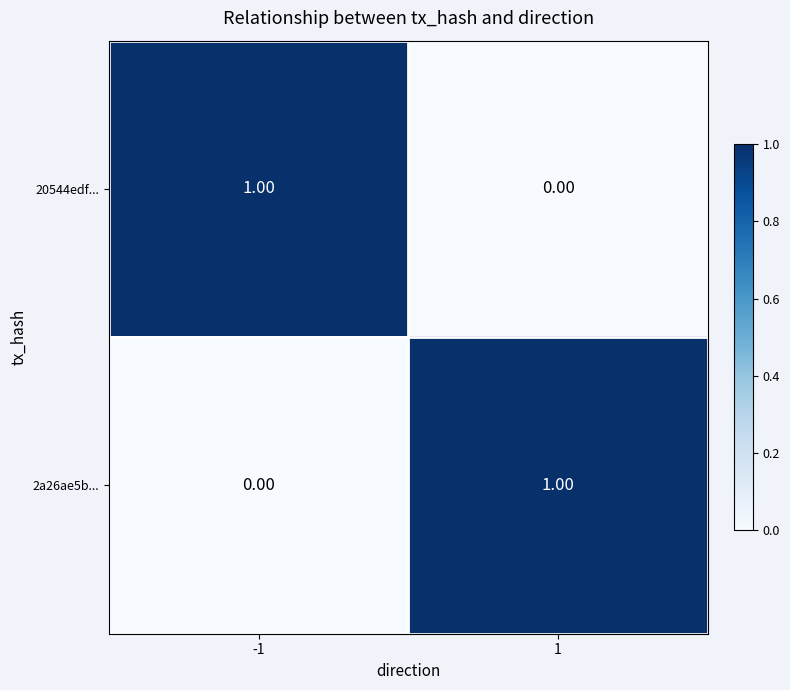

Is the value of 2a26ae5b... at -1 greater than the value of 20544edf... at -1?

No